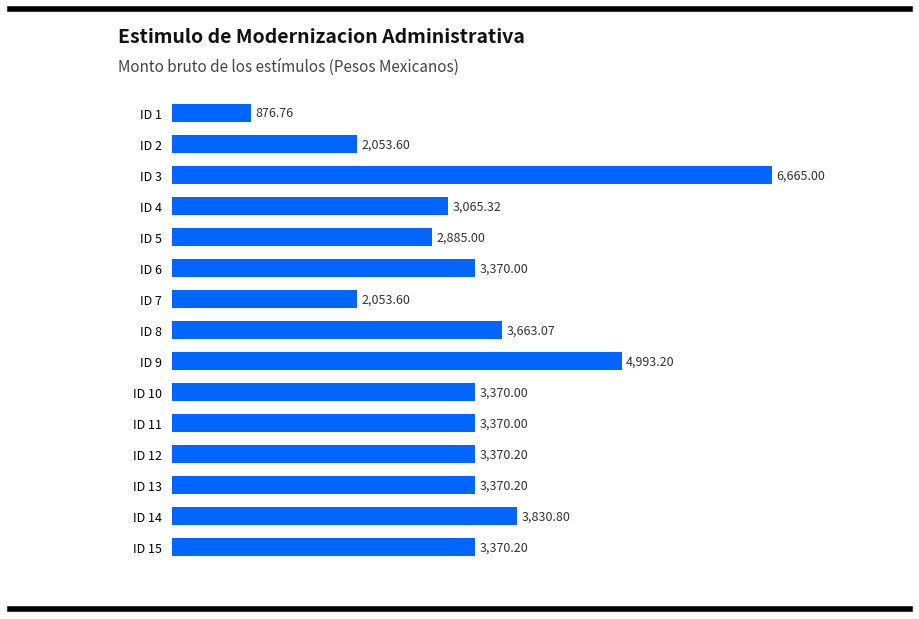

At which label is the value closest to 3770?

ID 14